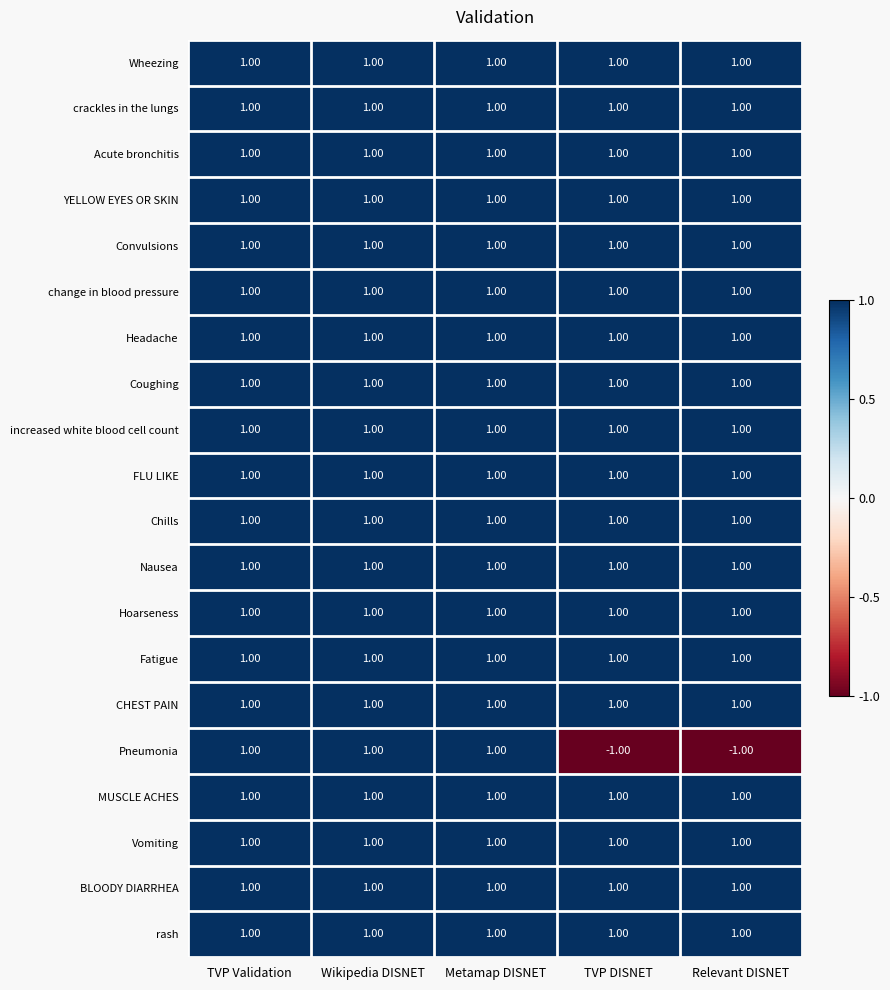

What is the total value across all series at TVP Validation?

20